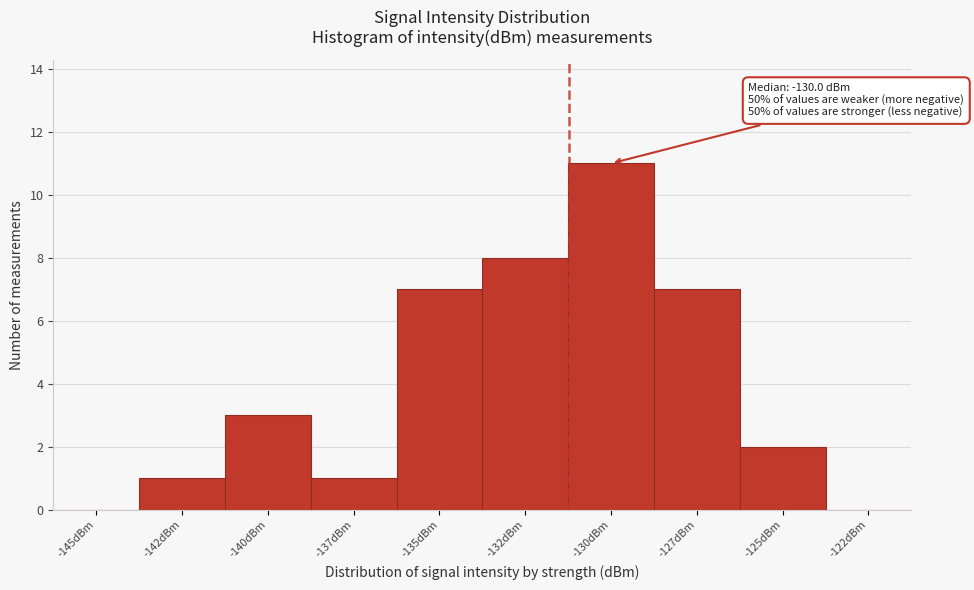

Reading right to left, list all the values displayed in this chart.

-122dBm=0	-125dBm=2	-127dBm=7	-130dBm=11	-132dBm=8	-135dBm=7	-137dBm=1	-140dBm=3	-142dBm=1	-145dBm=0